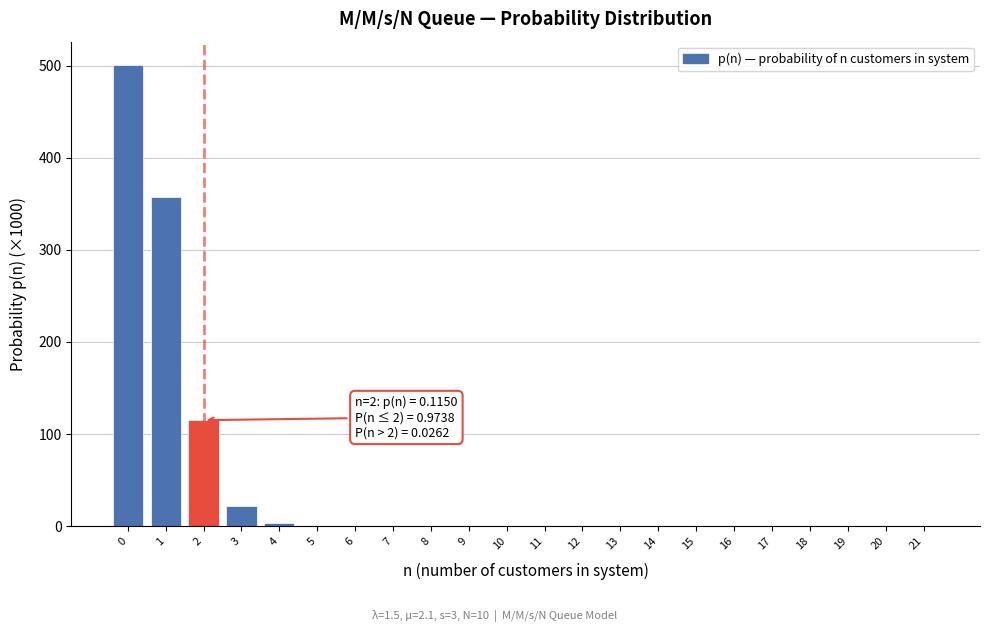

True or false: the data shows 224.6 at 0.

False